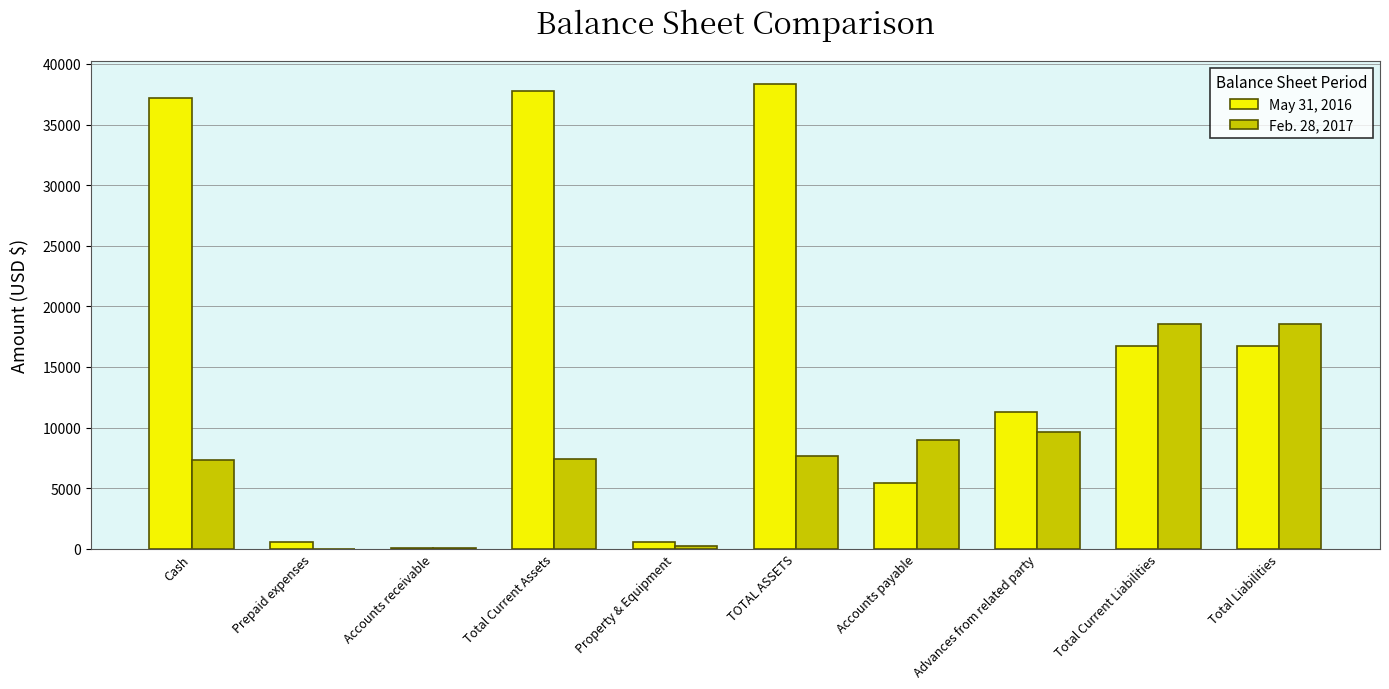

What is the sum of the May 31, 2016 values at Property & Equipment and Total Current Liabilities?

17256